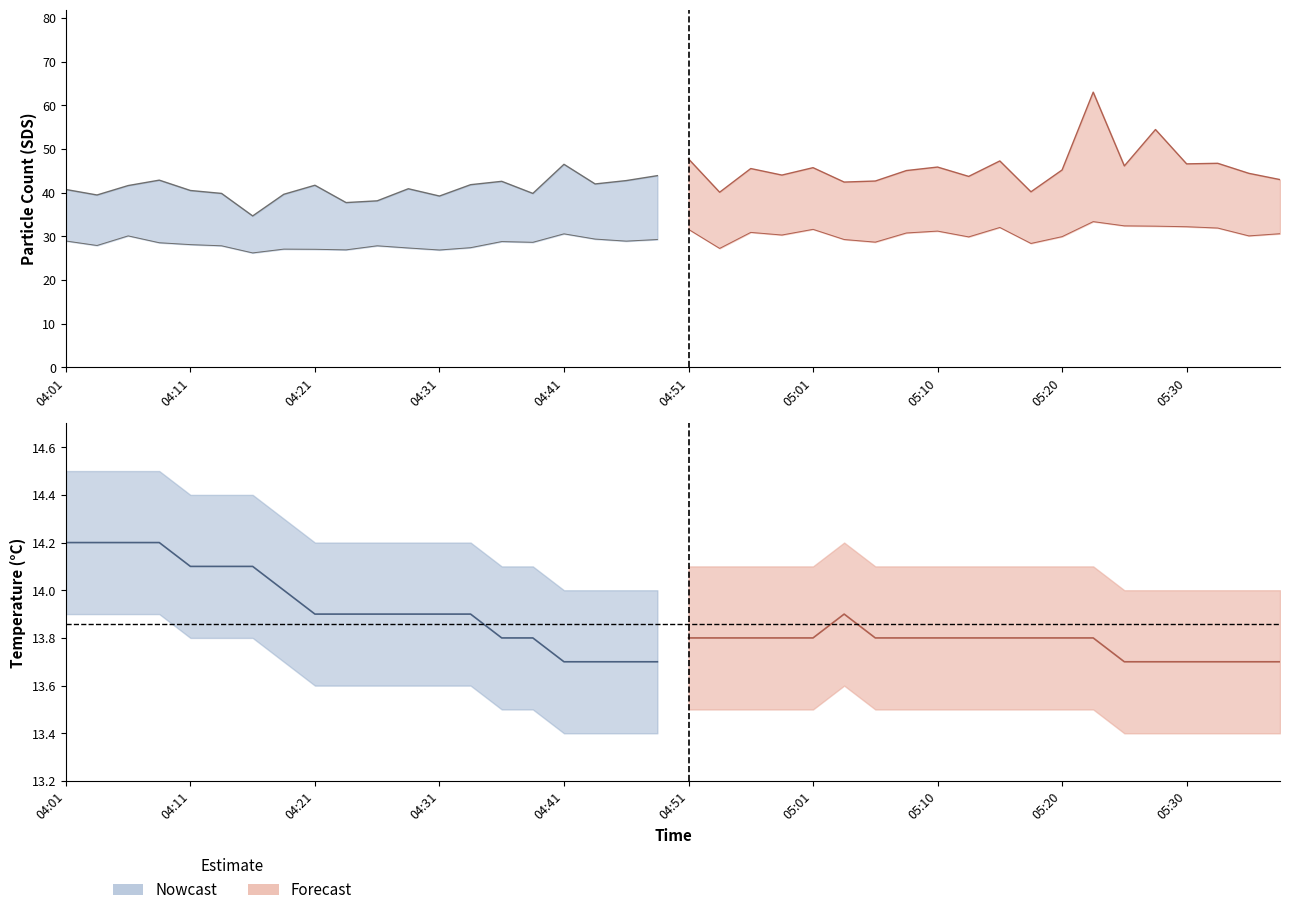

Is it true that SDS_P2 equals 52.8 at 04:43?

False